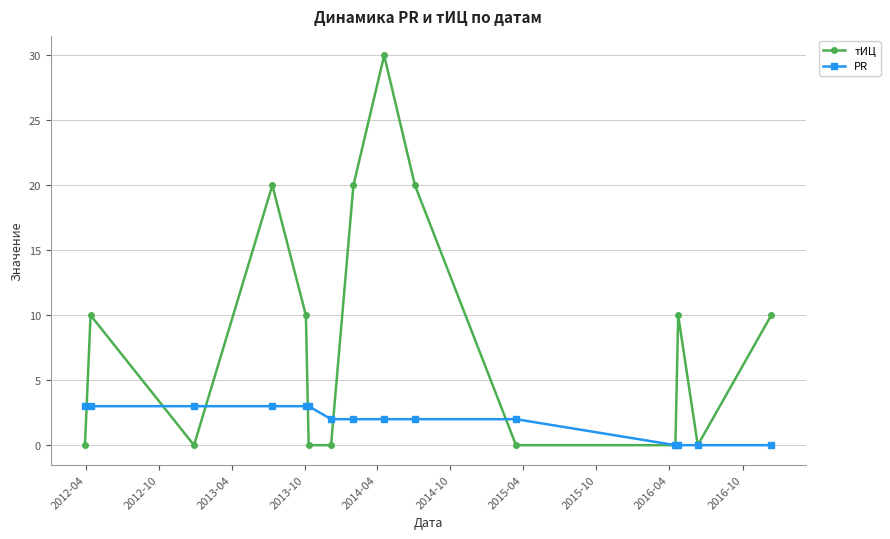

Which series has the largest range (max minus min)?

тИЦ